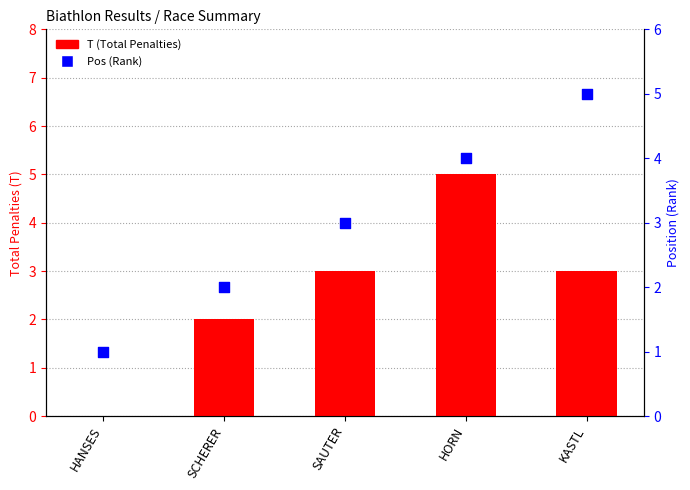

Which series has the largest Y range (max minus min)?

T (Total Penalties)